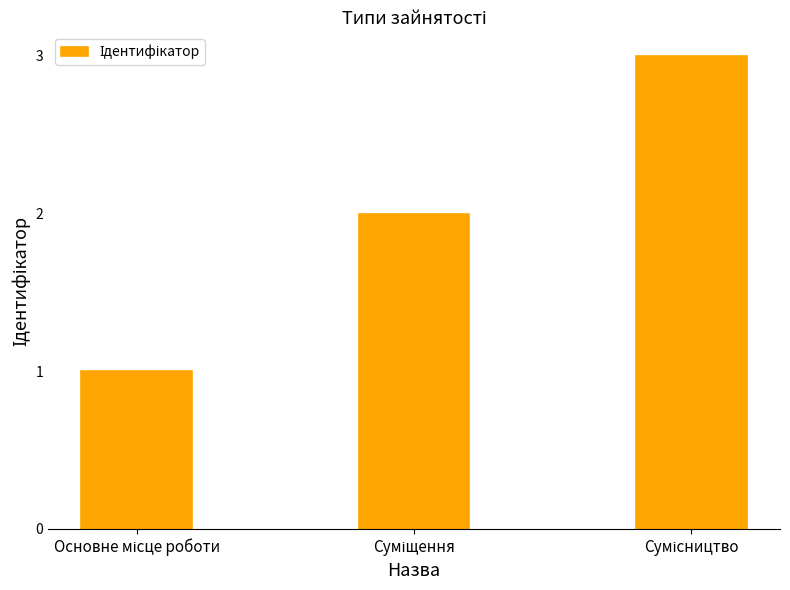

Are the bars horizontal?

No